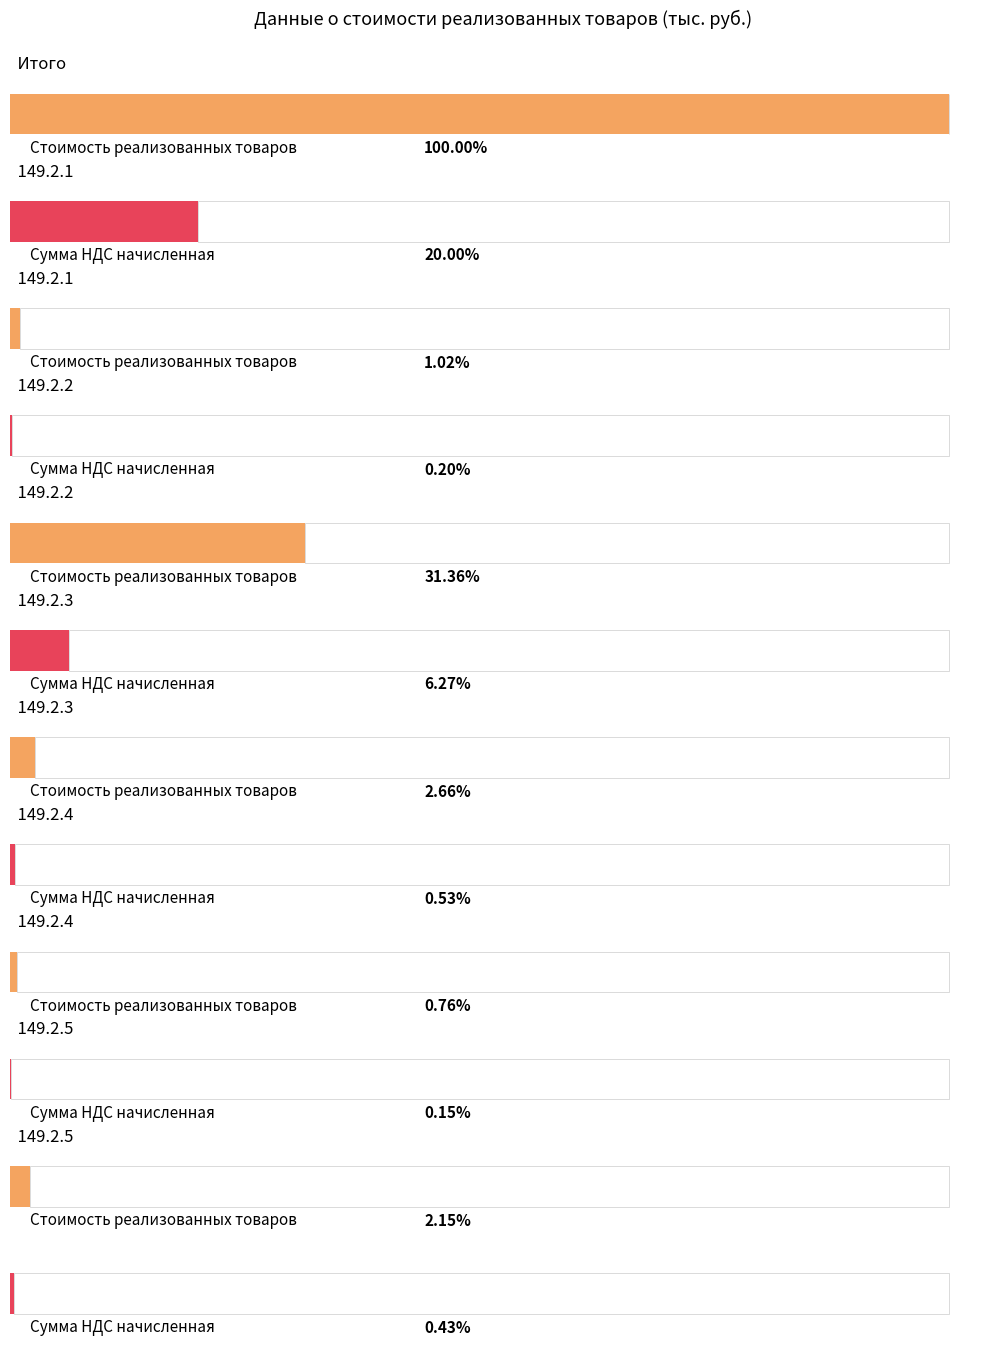

List the series in order of their overall mean, highest first.

Стоимость реализованных товаров, Сумма НДС начисленная